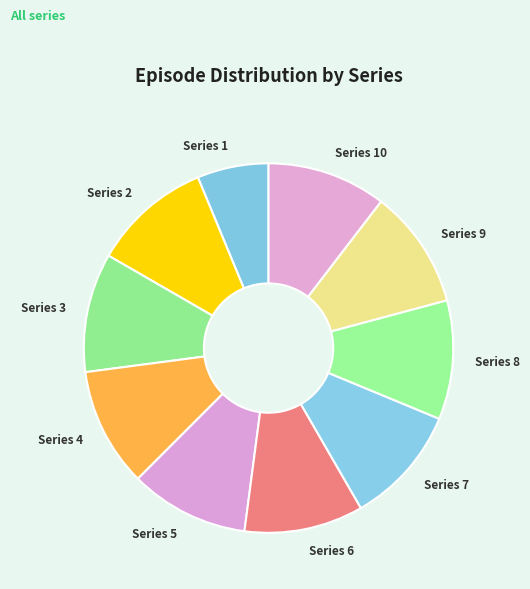

Does Series 3 represent more than half of the total?

No